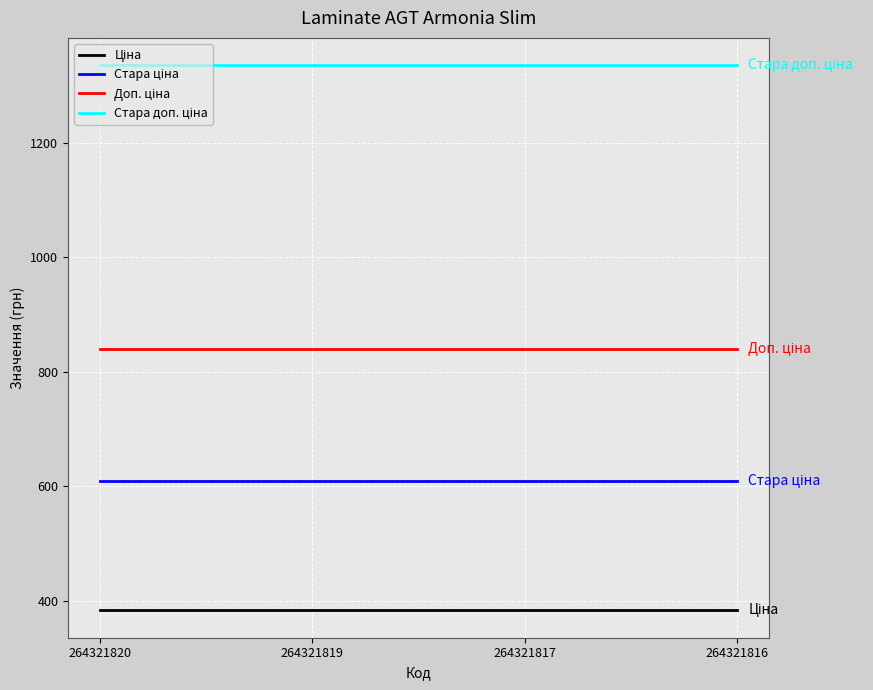

What is the greatest value displayed?

1336.0